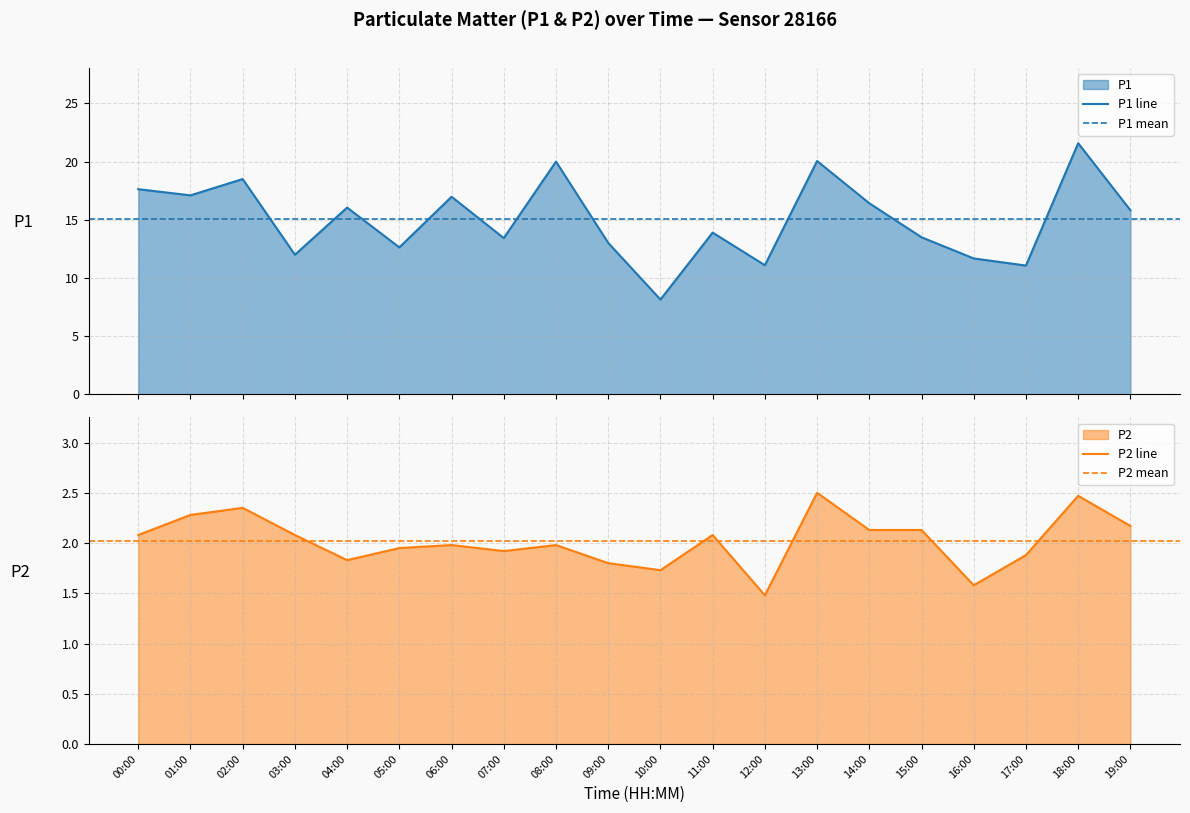

Between 01:00 and 03:00, which series saw the biggest shift?

P1